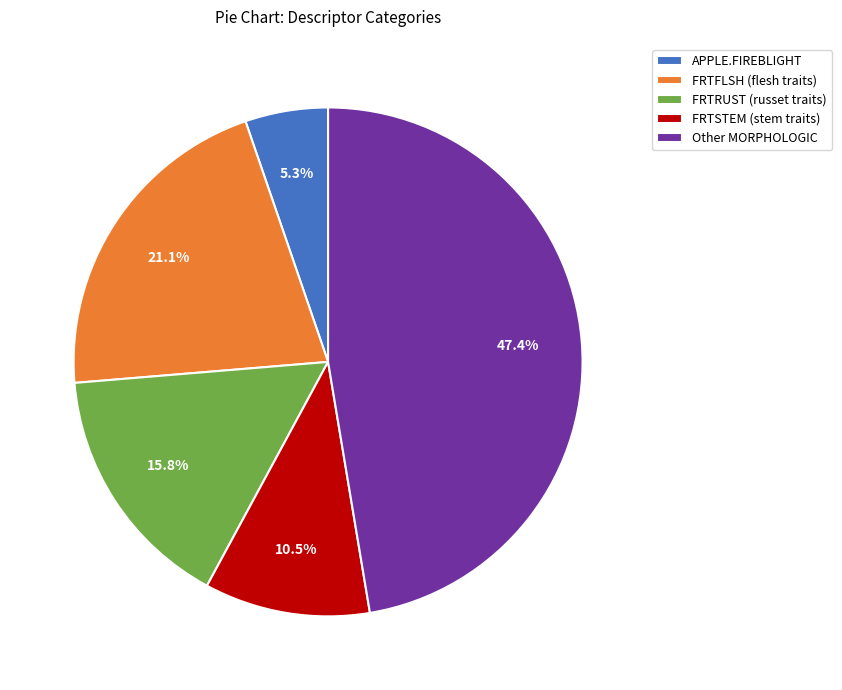

To the nearest percent, what is the difference between the largest and smallest slice percentages?

42%